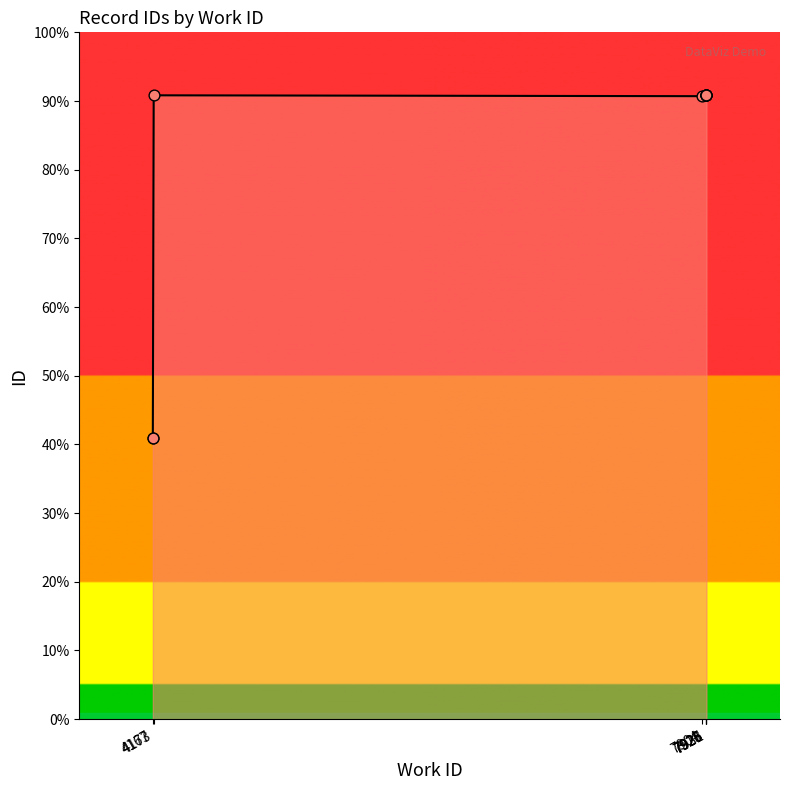

Approximately how many times larger is the value at 4167 compared to 7925?

0.5